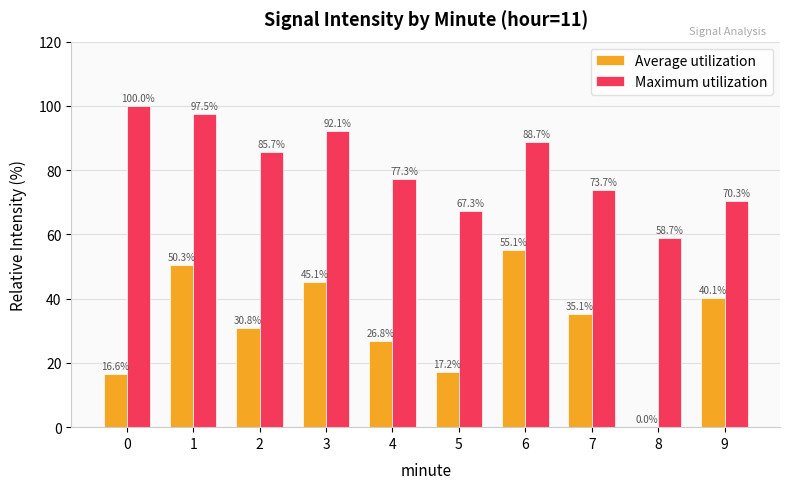

What is the sum of the Maximum utilization values at 0 and 1?

197.5